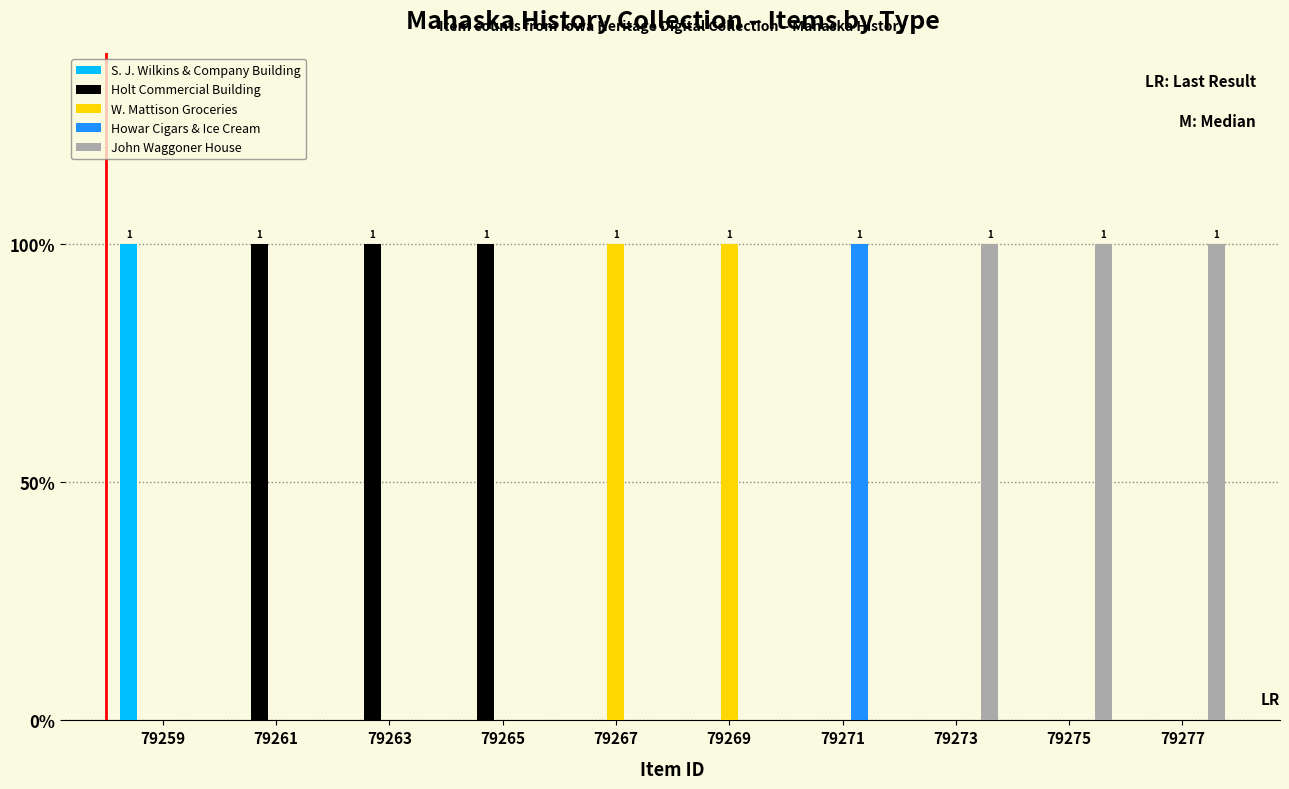

Which series has the largest total across all categories?

Holt Commercial Building